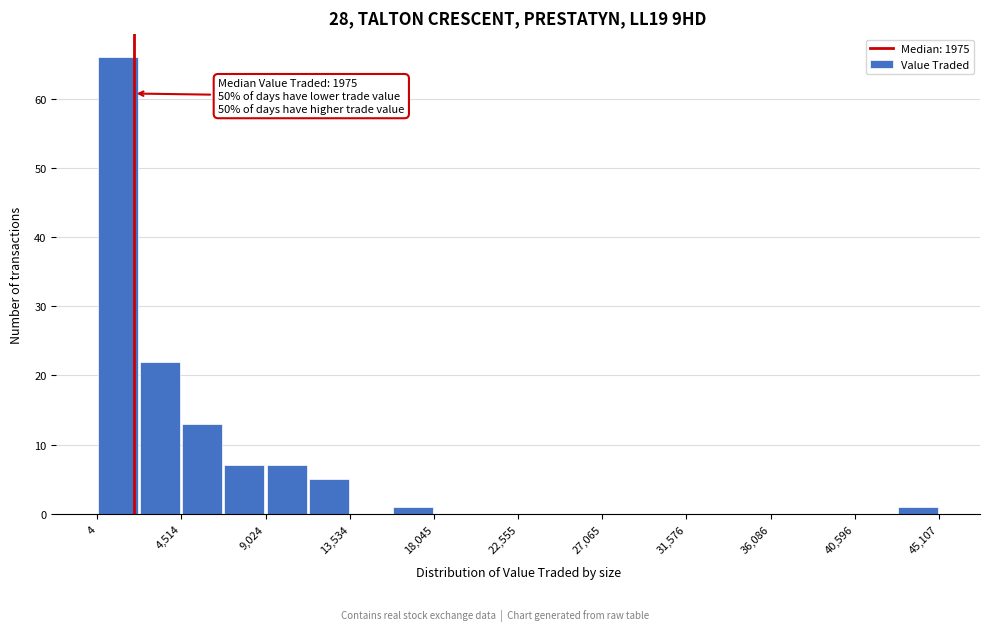

Over which range of the x-axis is the bar tallest?

0 to 2500